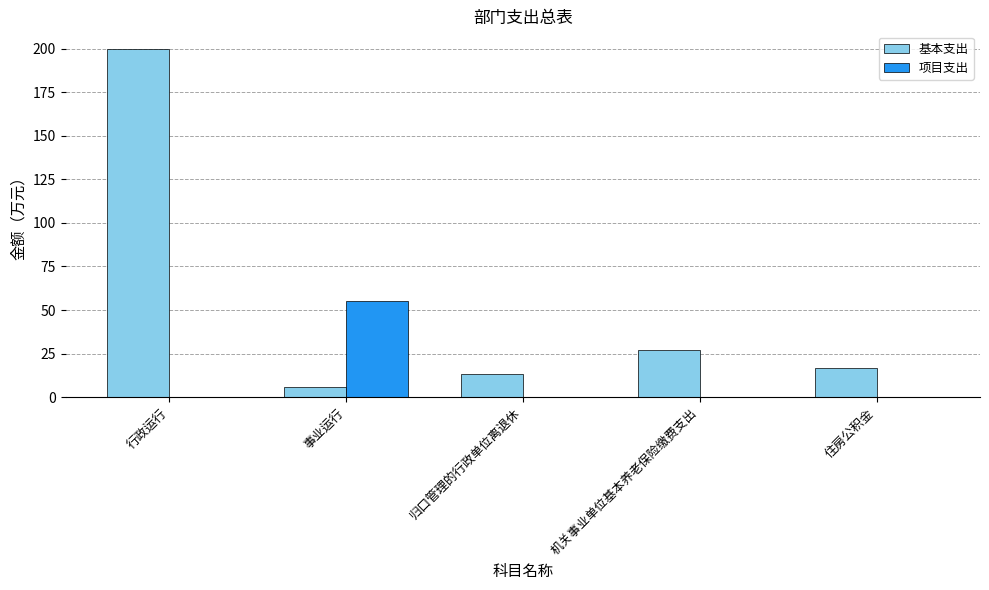

Which category has the highest value across all series?

行政运行